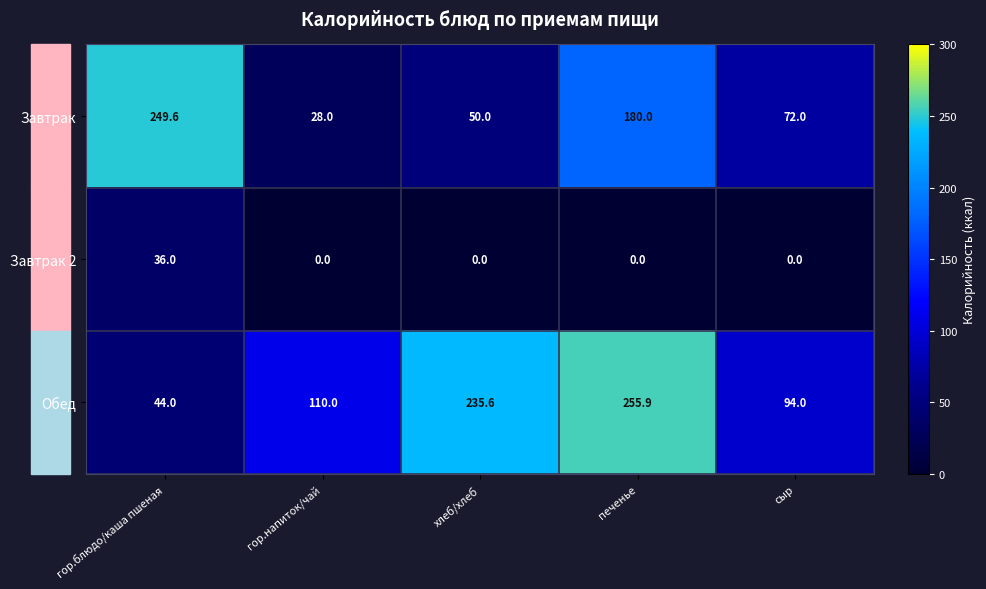

Between гор.блюдо/каша пшеная and хлеб/хлеб, which series saw the biggest shift?

Завтрак